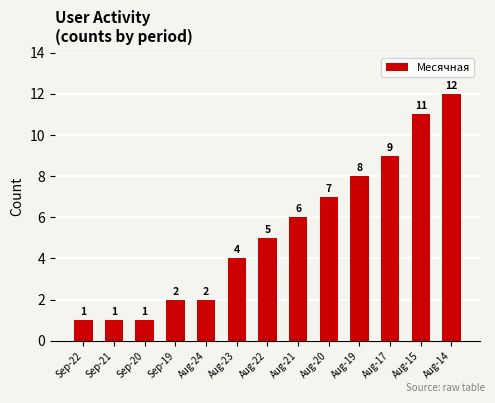

What is the label of the 8th bar from the right?

Aug-23